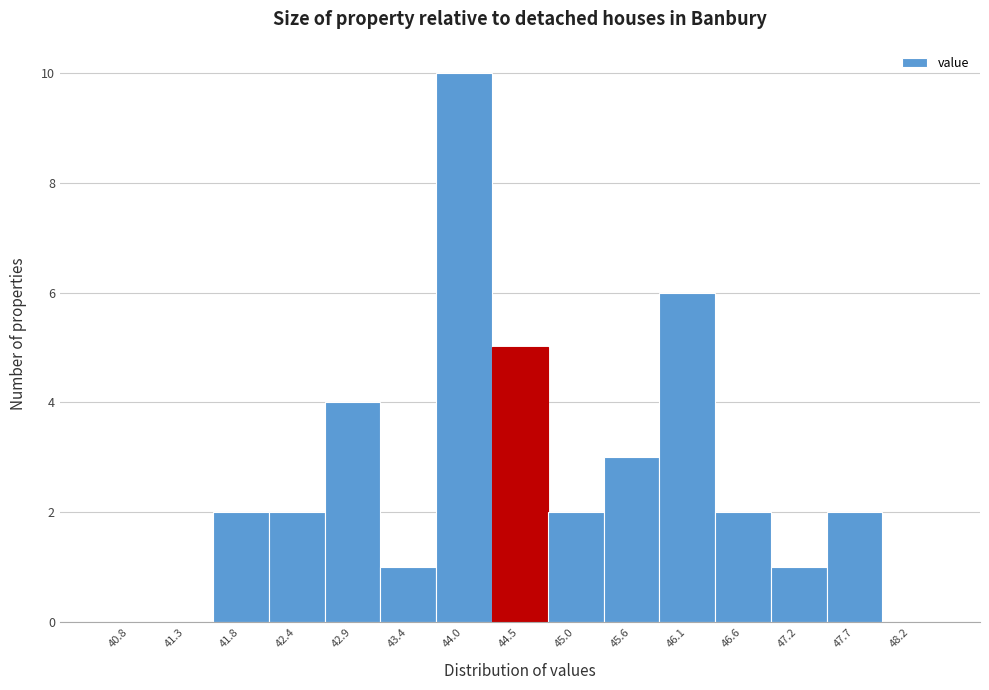

How tall is the bar that spans 45.8 to 46.4 on the x-axis? Neither the bar edges nor the heights are printed on the chart, so give them approximately, as read against the axes.

6